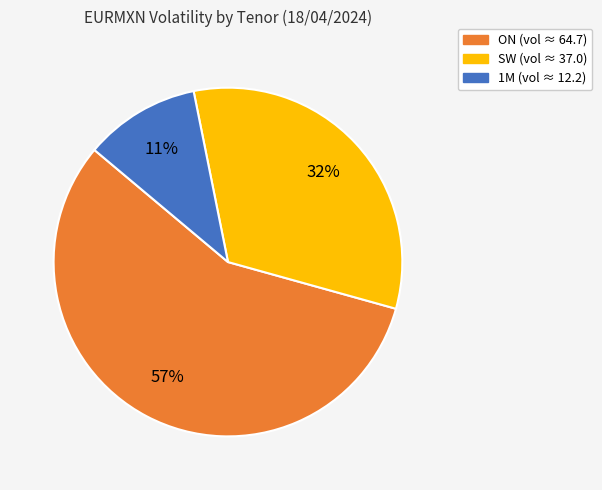

To the nearest percent, what is the average slice percentage?

33%